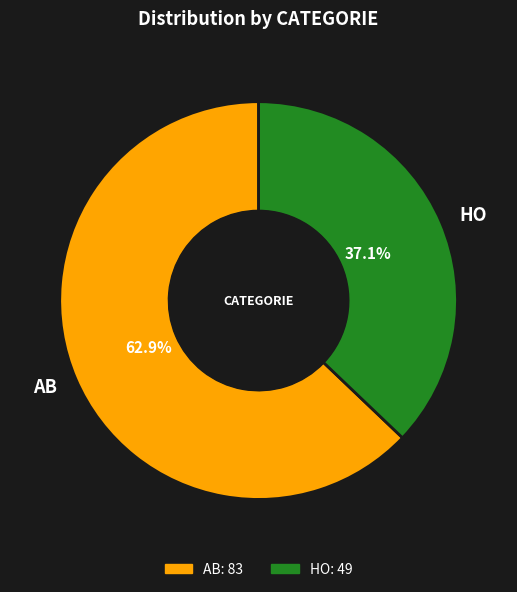

Is HO the majority of the pie?

No